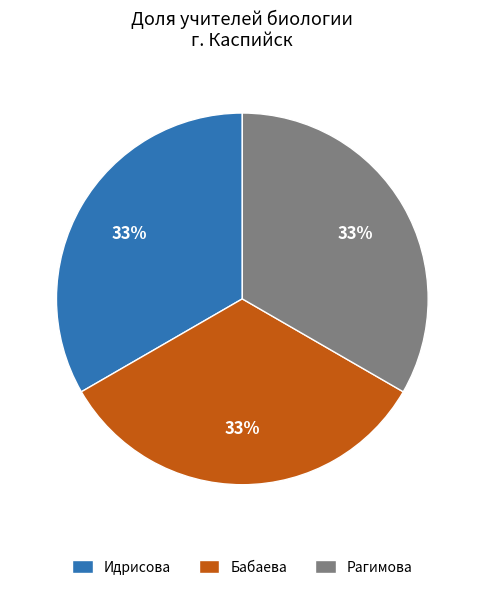

Approximately how many times larger is the value at Бабаева compared to Идрисова?

1.0